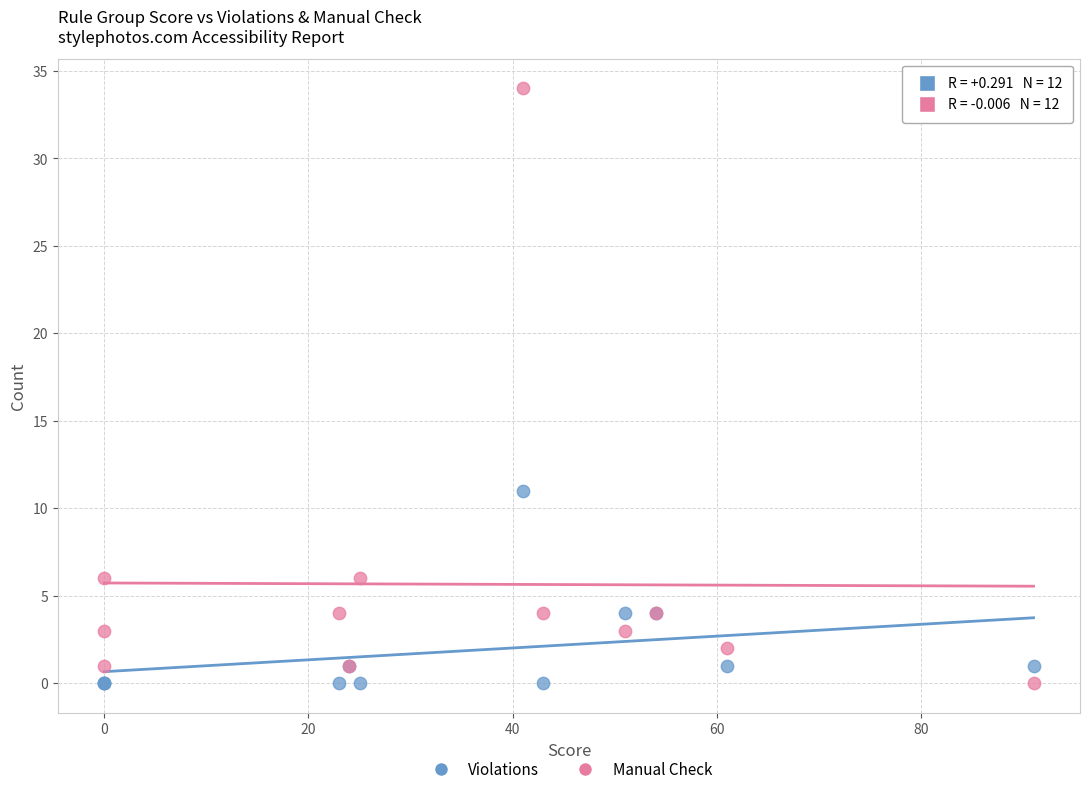

What are all the series names shown in the legend?

Violations, Manual Check